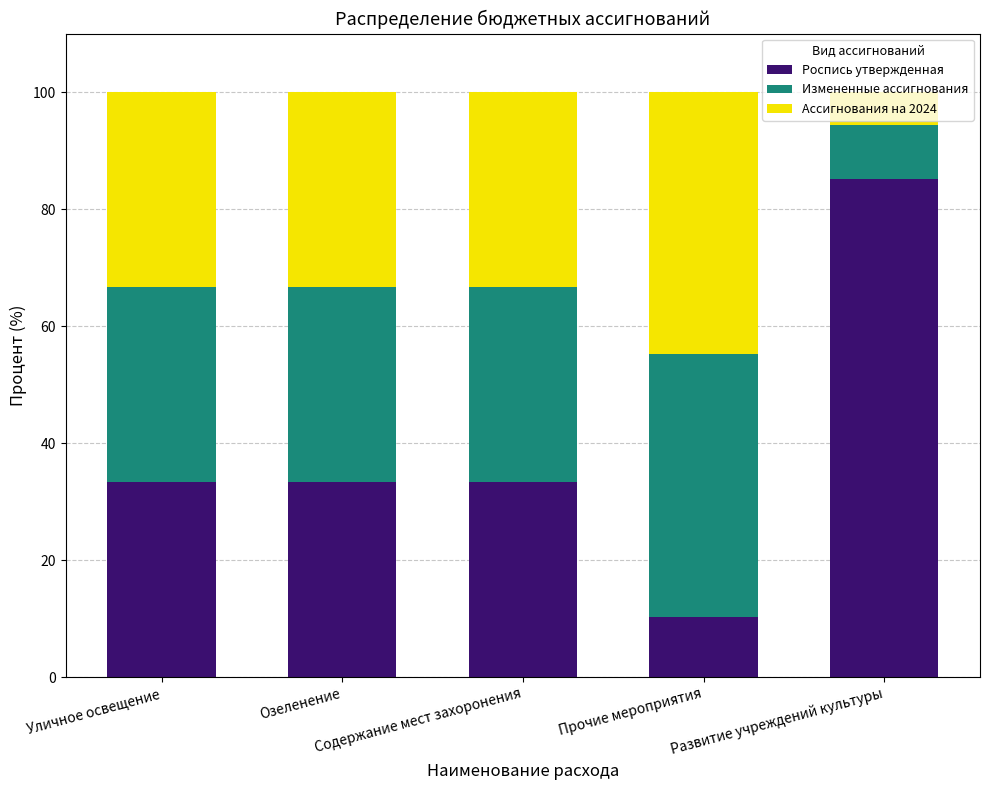

What is the lowest value of the Роспись утвержденная series?

10.3